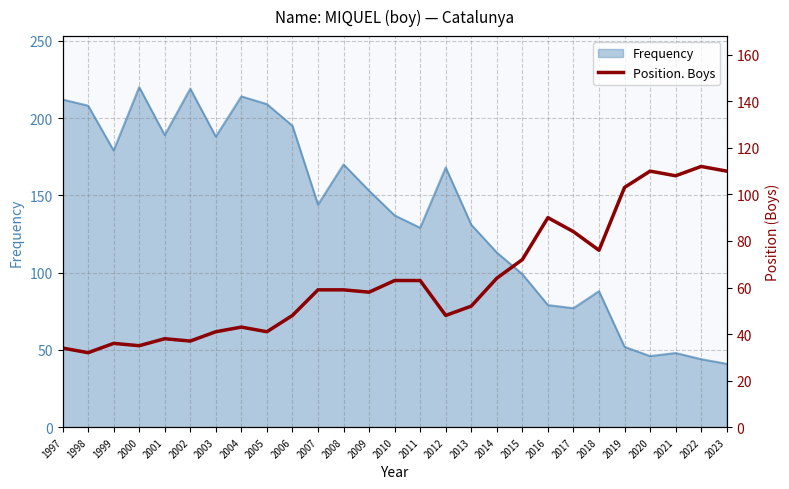

True or false: Frequency has a value of 72 at 2006.

False